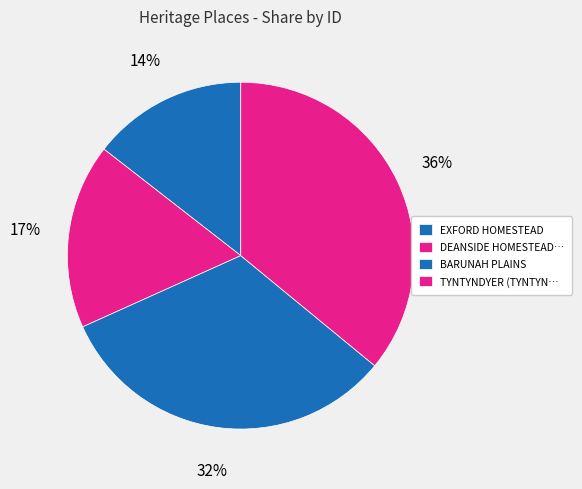

Which slice is the largest?

TYNTYNDYER (TYNTYNDER) HOMESTEAD